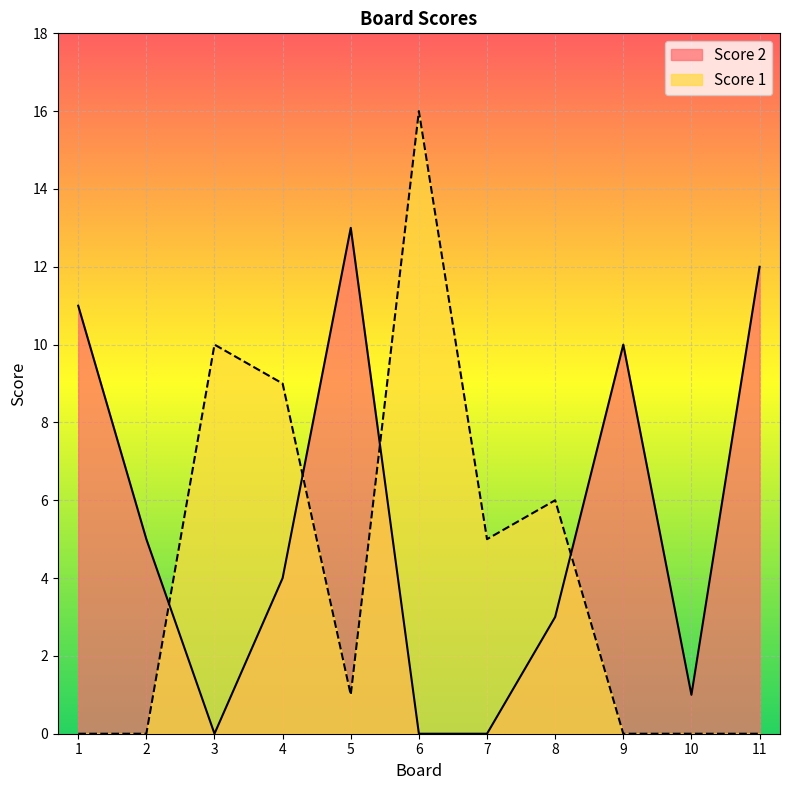

At 11, list the series in order from smallest to largest.

Score 1, Score 2